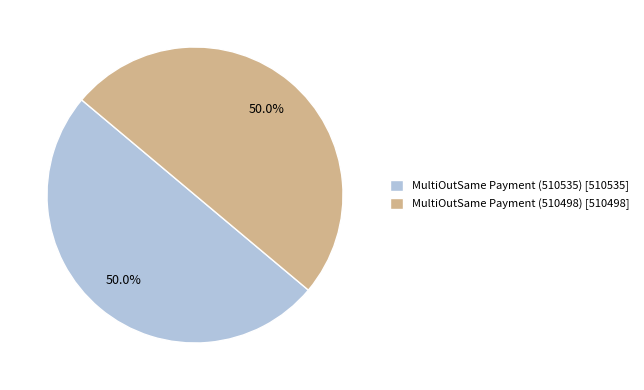

Approximately how many times larger is the value at MultiOutSame Payment (510498) [510498] compared to MultiOutSame Payment (510535) [510535]?

1.0